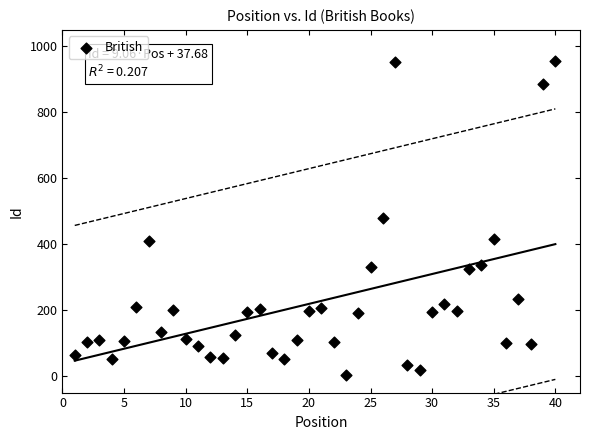

What is the range of Y values (max minus min)?

951